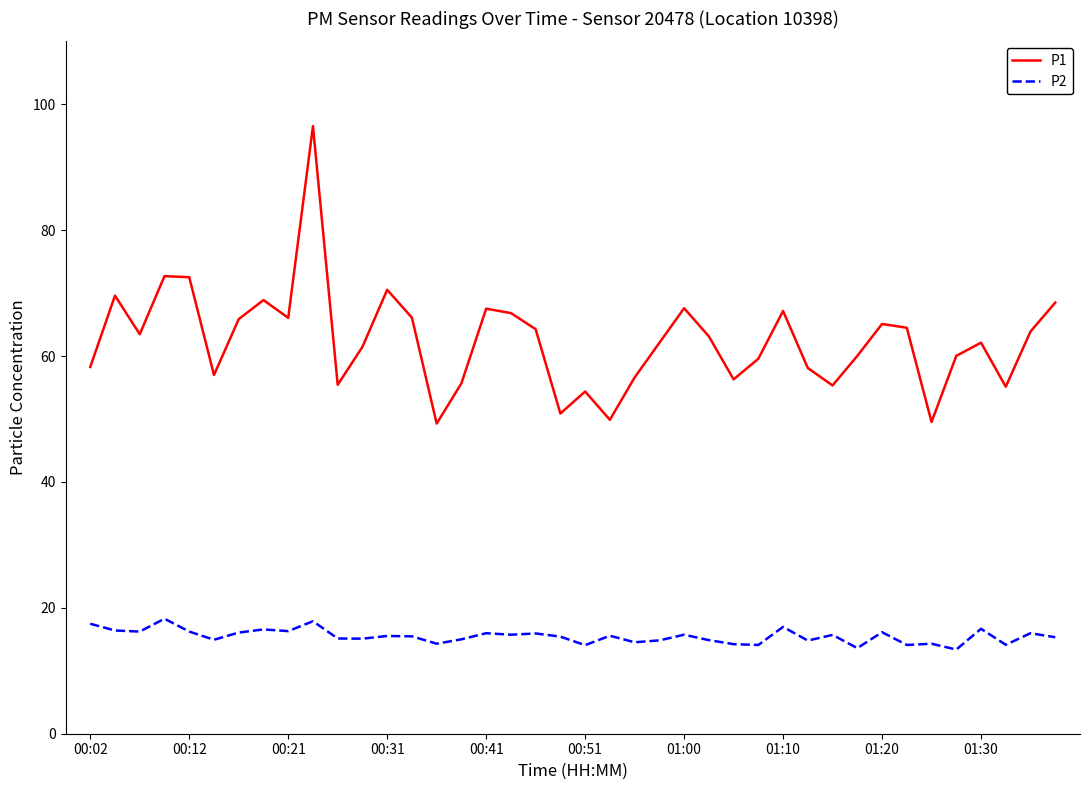

List the series in order of their peak value, highest first.

P1, P2